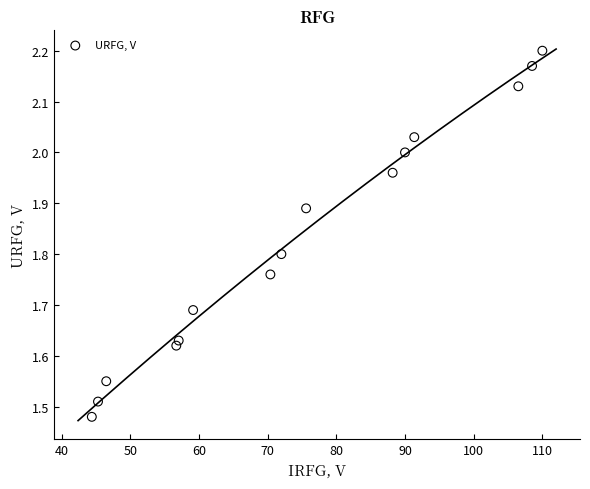

What is the range of X values (max minus min)?

65.6